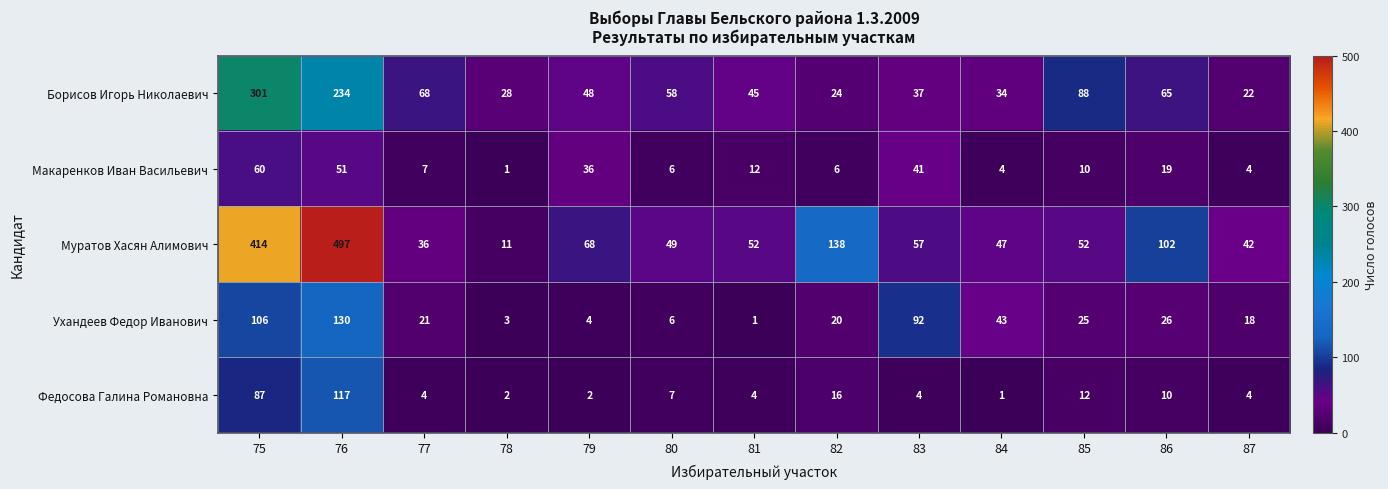

What is the difference between the Борисов Игорь Николаевич values at 86 and 84?

31